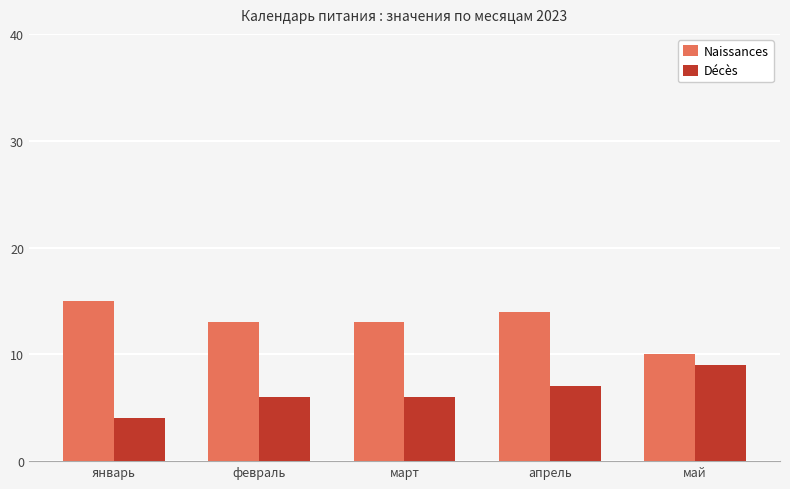

What is the approximate value of Naissances at март?

13